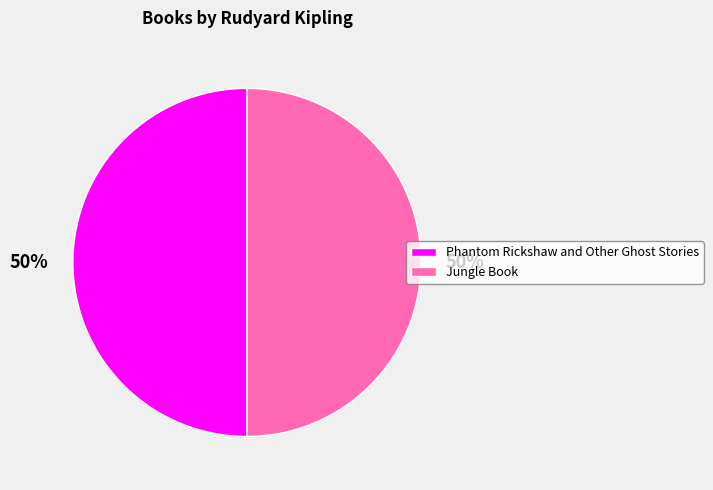

What is the ratio of the value at Jungle Book to the value at Phantom Rickshaw and Other Ghost Stories?

1.0